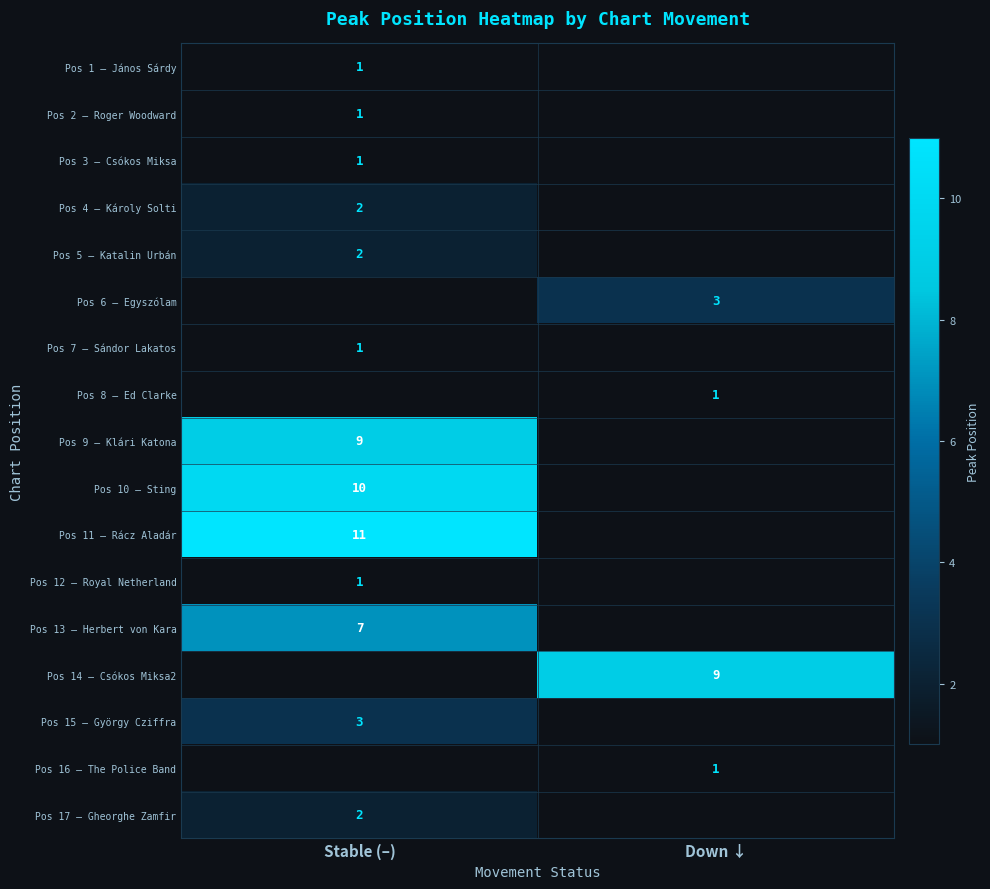

True or false: Pos 14 – Csókos Miksa2 has a value of 9 at Down ↓.

True